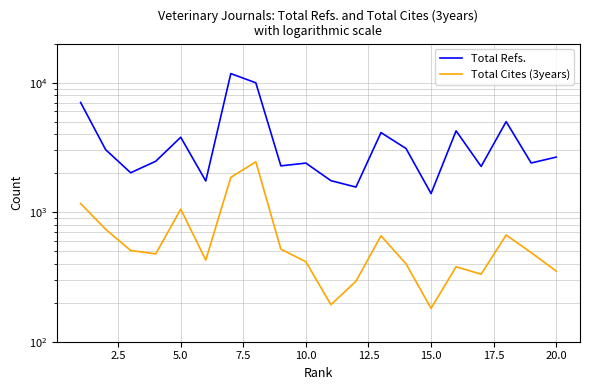

How many lines are shown in the chart?

2